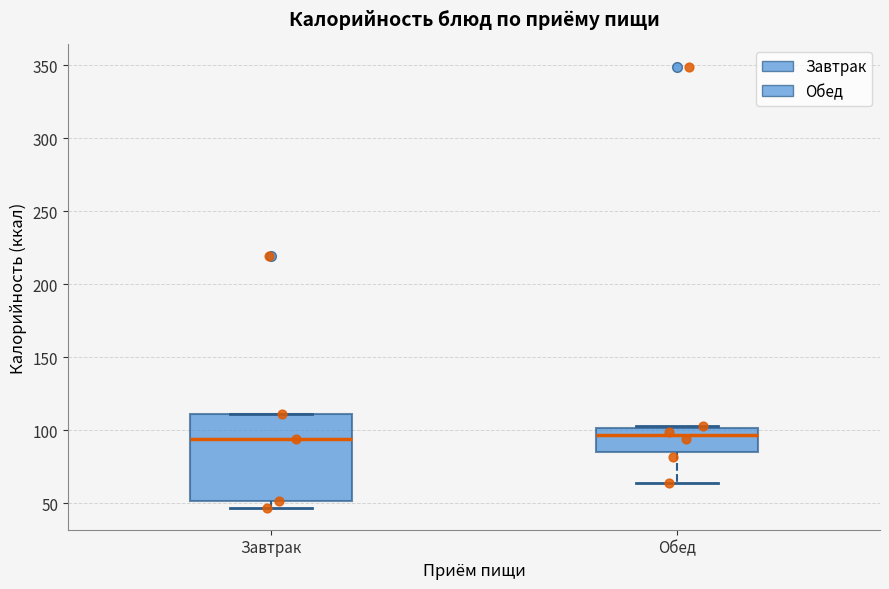

Where is the lower edge of the box for Обед on the y-axis? The values are not printed on the chart, so give them approximately, as read against the axis.

85